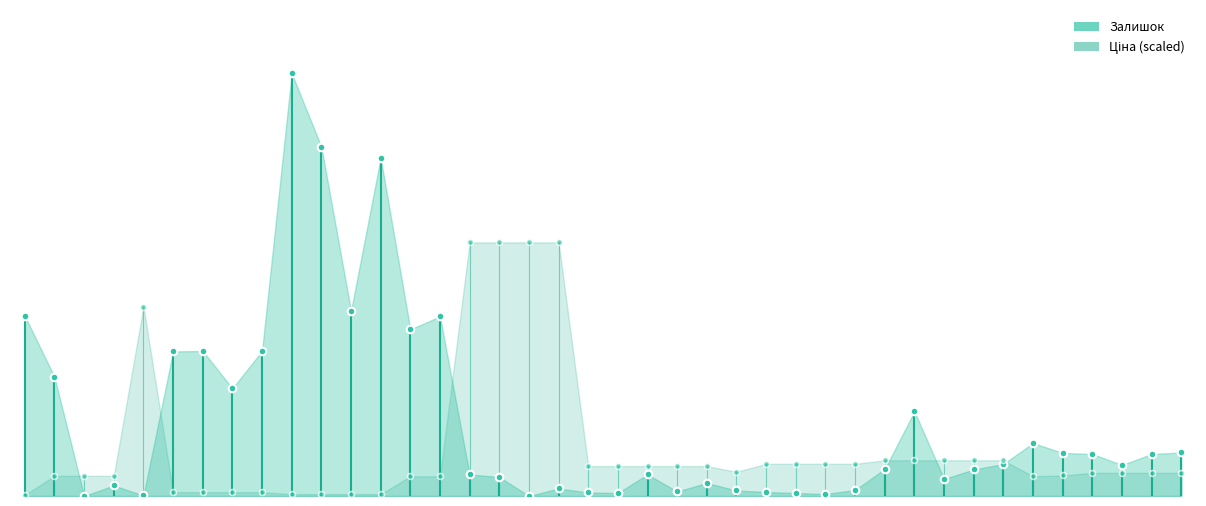

At how many categories does at least one series exceed 354?

1